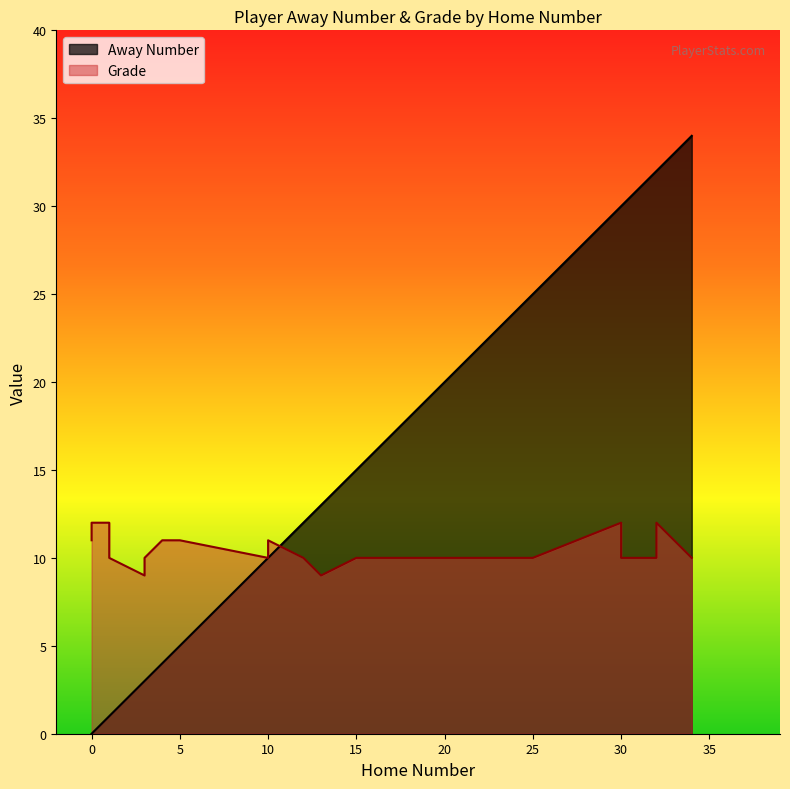

Read the Away Number value at 34.

34